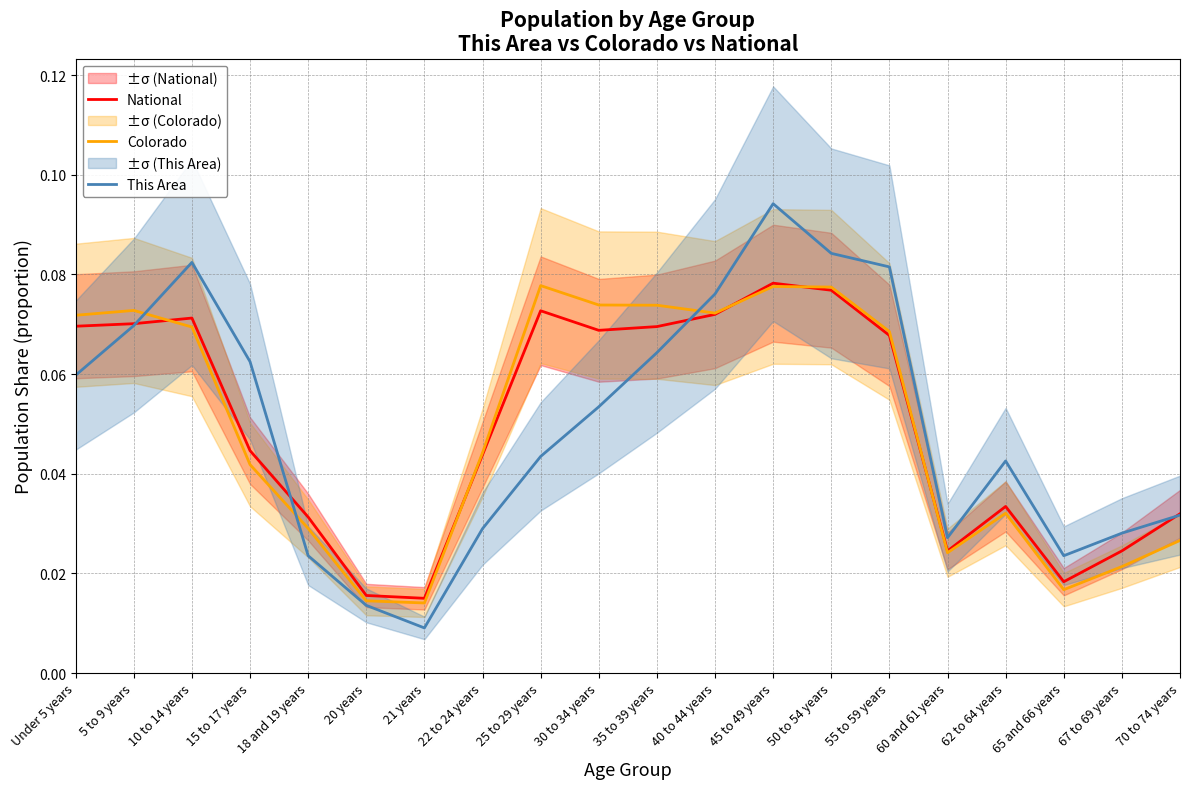

Reading left to right, extract all data points from this chart.

National: 0.1	0.1	0.1	0.0	0.0	0.0	0.0	0.0	0.1	0.1	0.1	0.1	0.1	0.1	0.1	0.0	0.0	0.0	0.0	0.0
Colorado: 0.1	0.1	0.1	0.0	0.0	0.0	0.0	0.0	0.1	0.1	0.1	0.1	0.1	0.1	0.1	0.0	0.0	0.0	0.0	0.0
This Area: 0.1	0.1	0.1	0.1	0.0	0.0	0.0	0.0	0.0	0.1	0.1	0.1	0.1	0.1	0.1	0.0	0.0	0.0	0.0	0.0